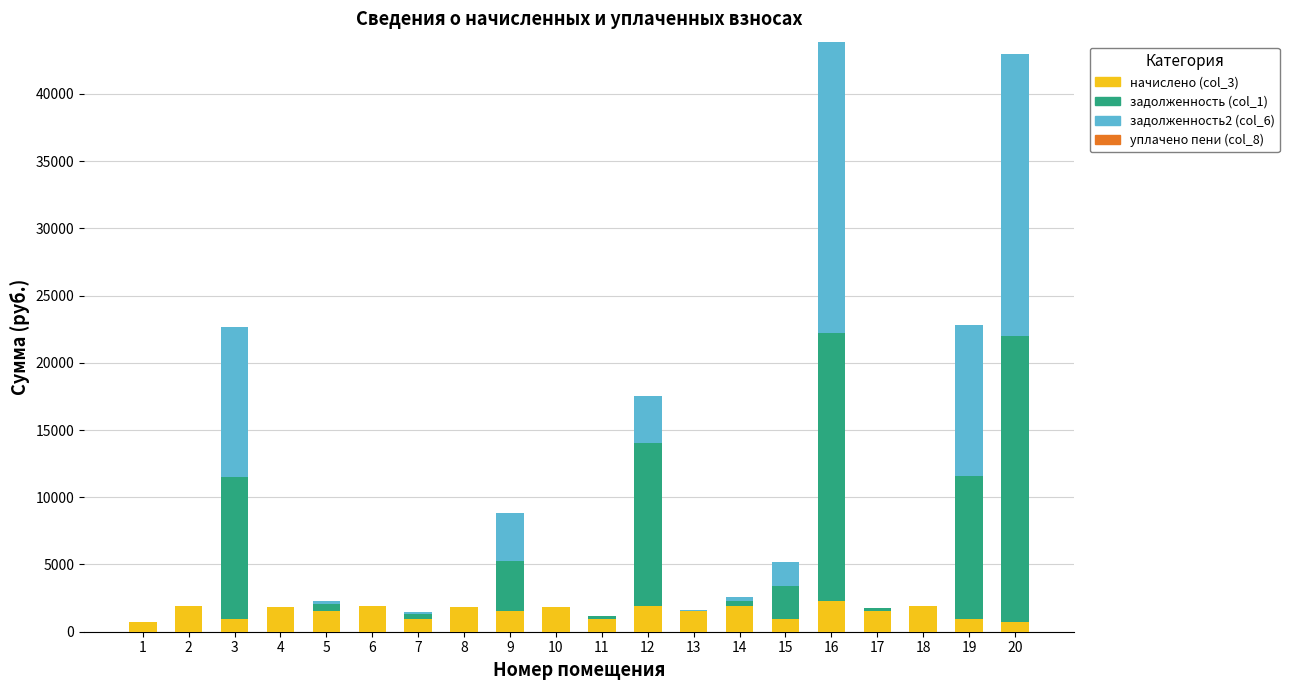

What is the total value across all series at 9?

8814.0